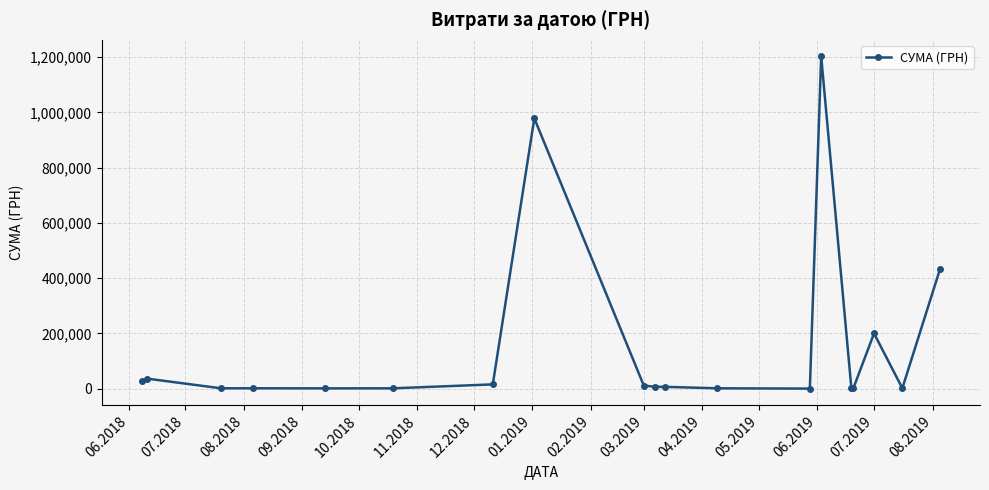

Does the chart display data point markers on the line(s)?

Yes